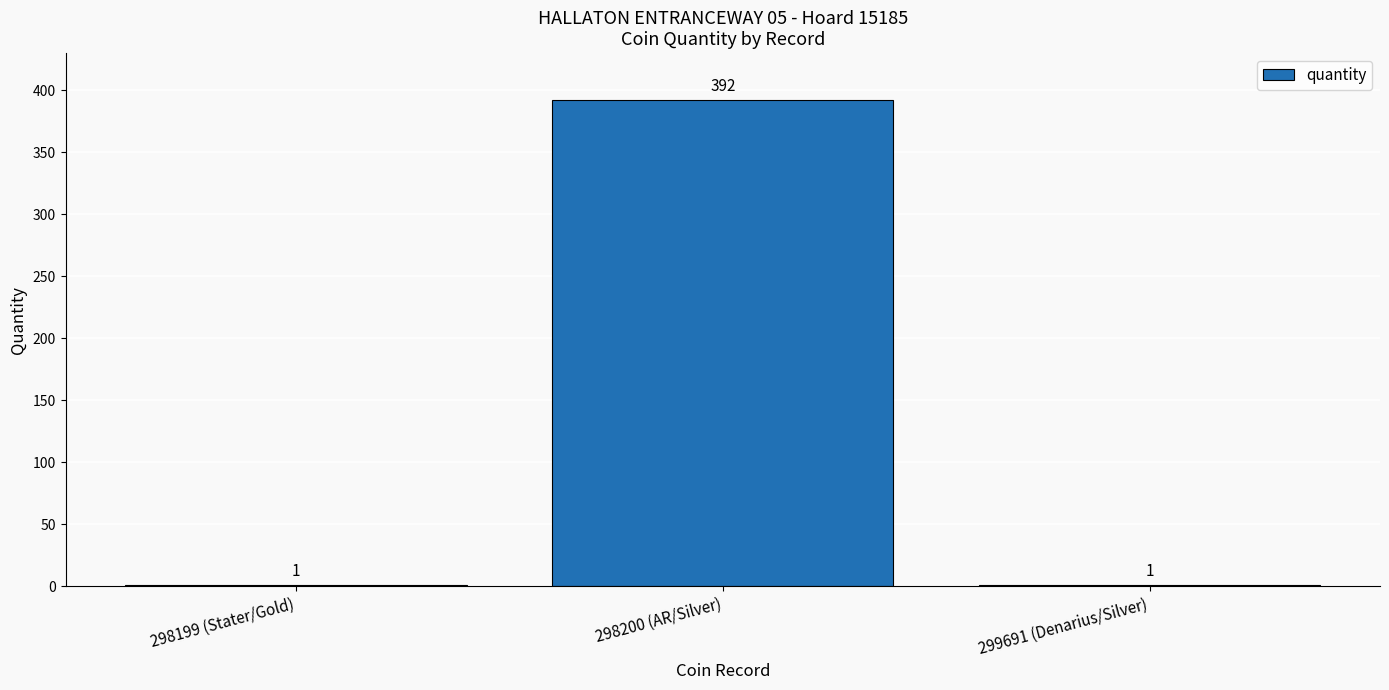

What is the greatest value displayed?

392